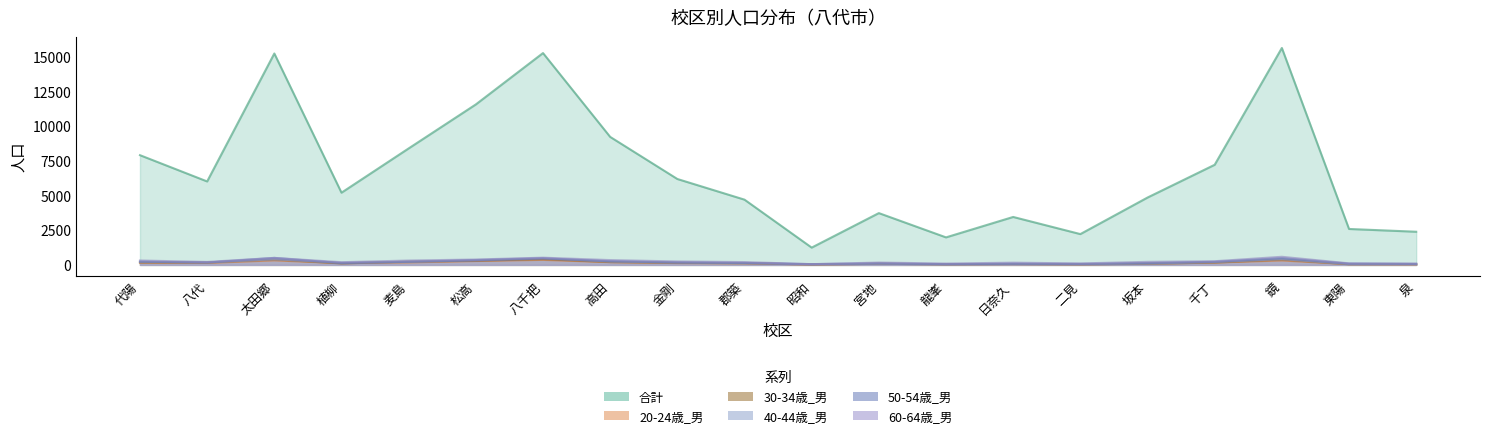

What is the difference between the maximum and second lowest values in the 合計 series?

13660